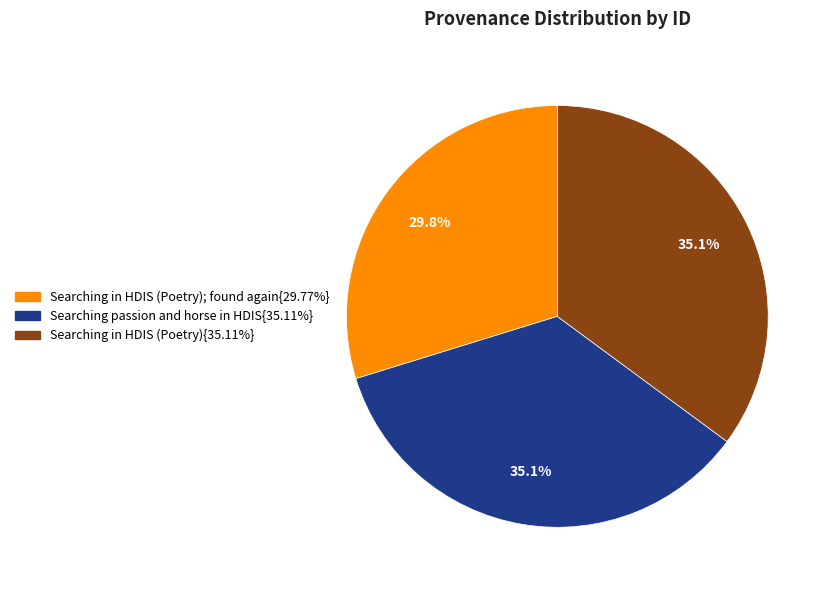

How many segments does this pie chart have?

3